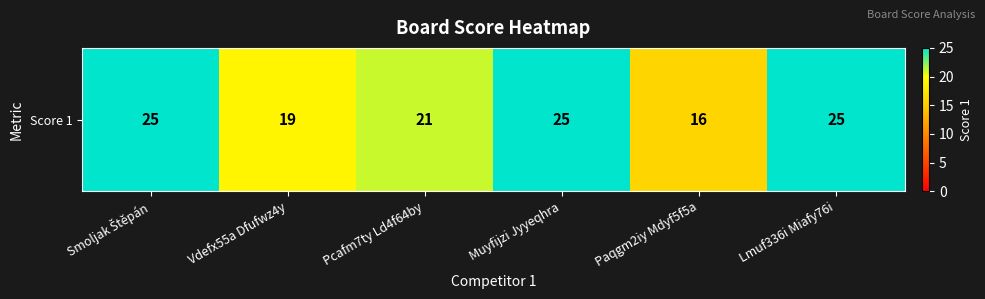

Approximately how many times larger is the value at Vdefx55a Dfufwz4y compared to Pcafm7ty Ld4f64by?

0.9